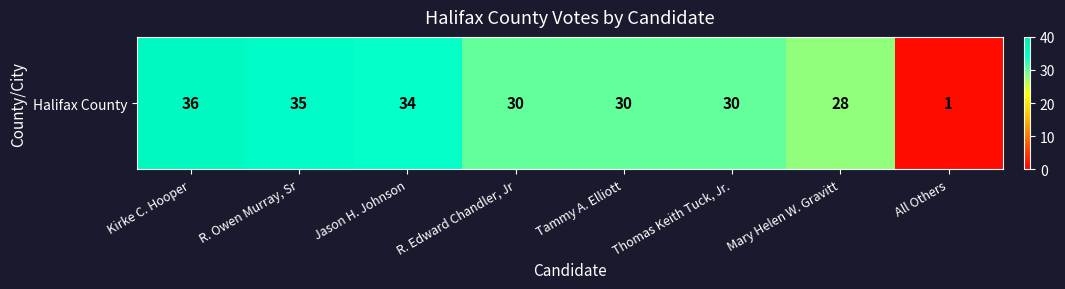

Reading left to right, what are all the values shown in this chart?

36	35	34	30	30	30	28	1